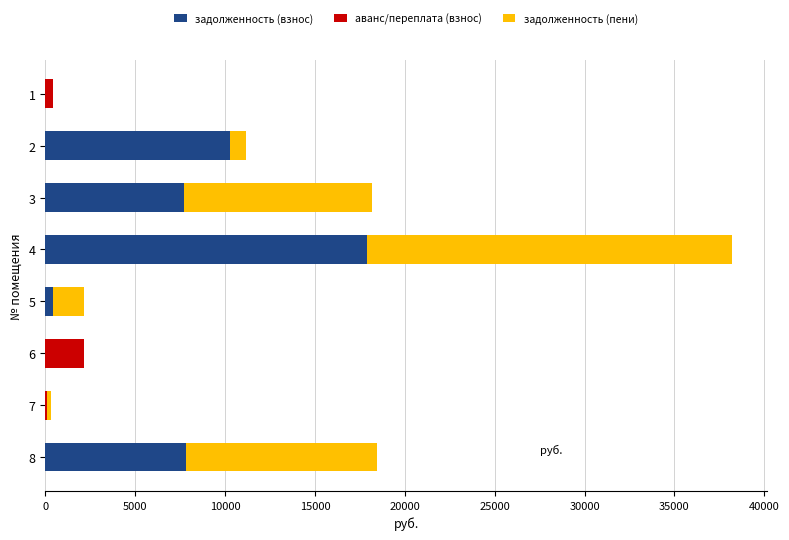

The value of задолженность (взнос) at 6 is 0.0. True or false?

True